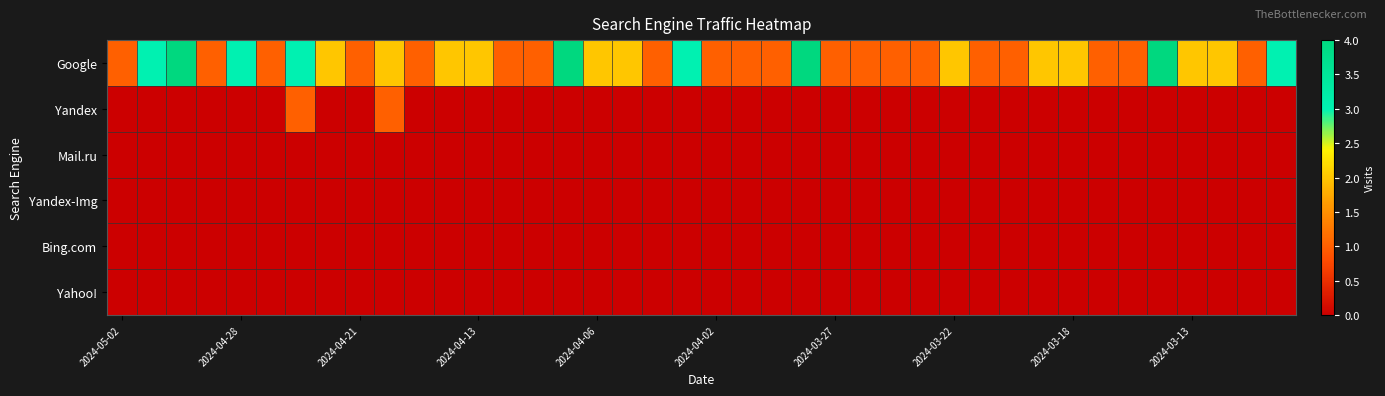

Which series has the largest range (max minus min)?

Google